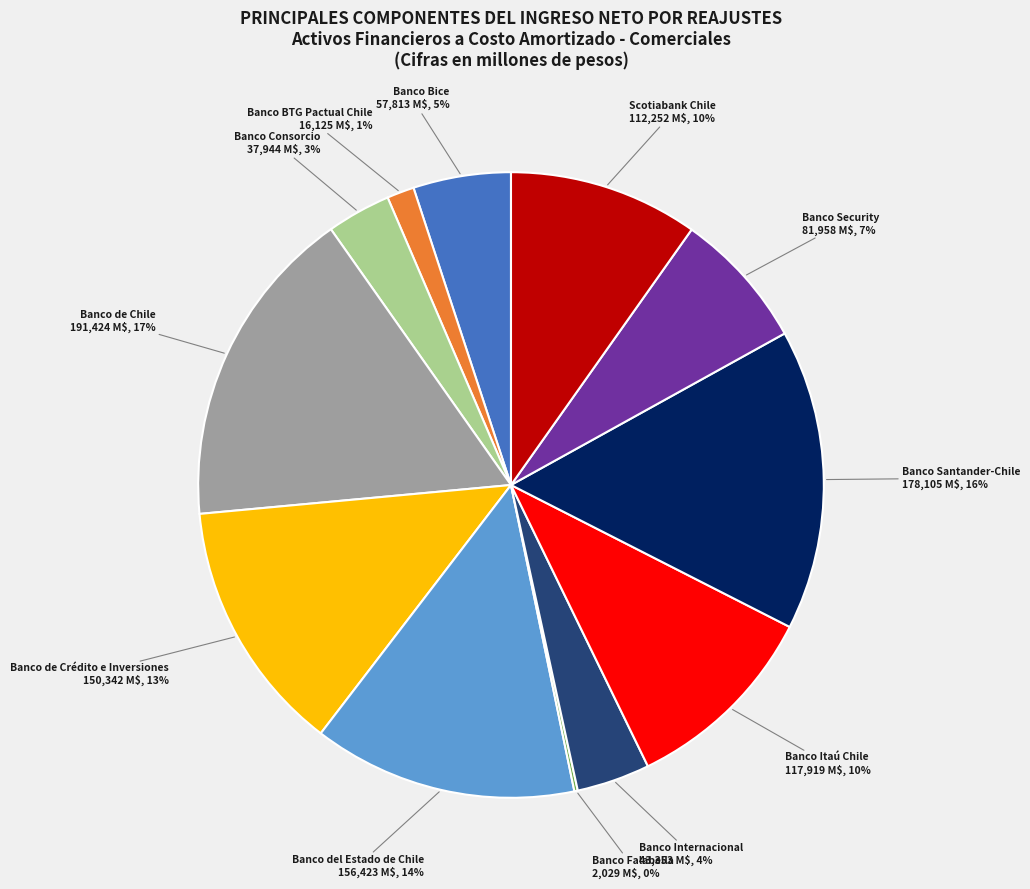

Is there any slice that represents more than half of the pie?

No